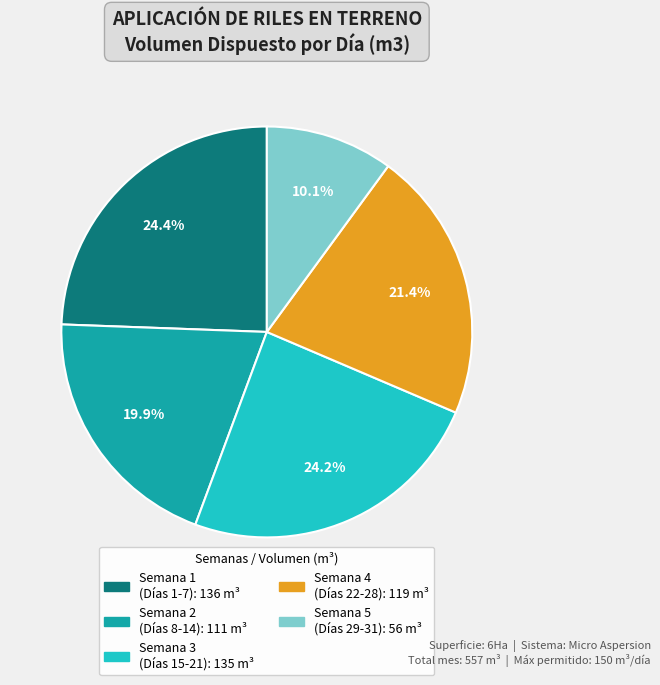

To the nearest percent, what is the average slice percentage?

20%